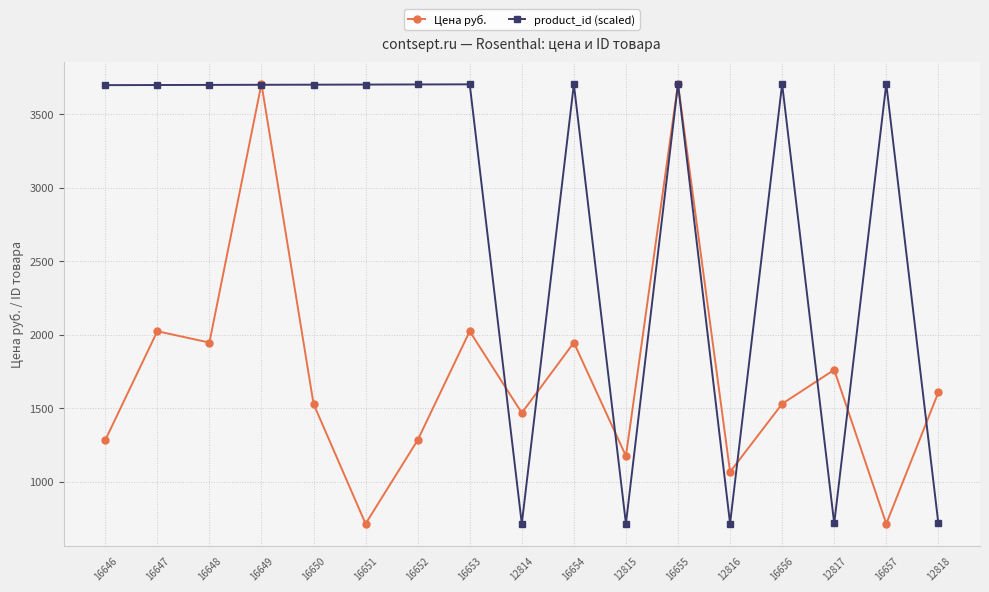

At 16647, list the series in order from smallest to largest.

Цена руб., product_id (scaled)